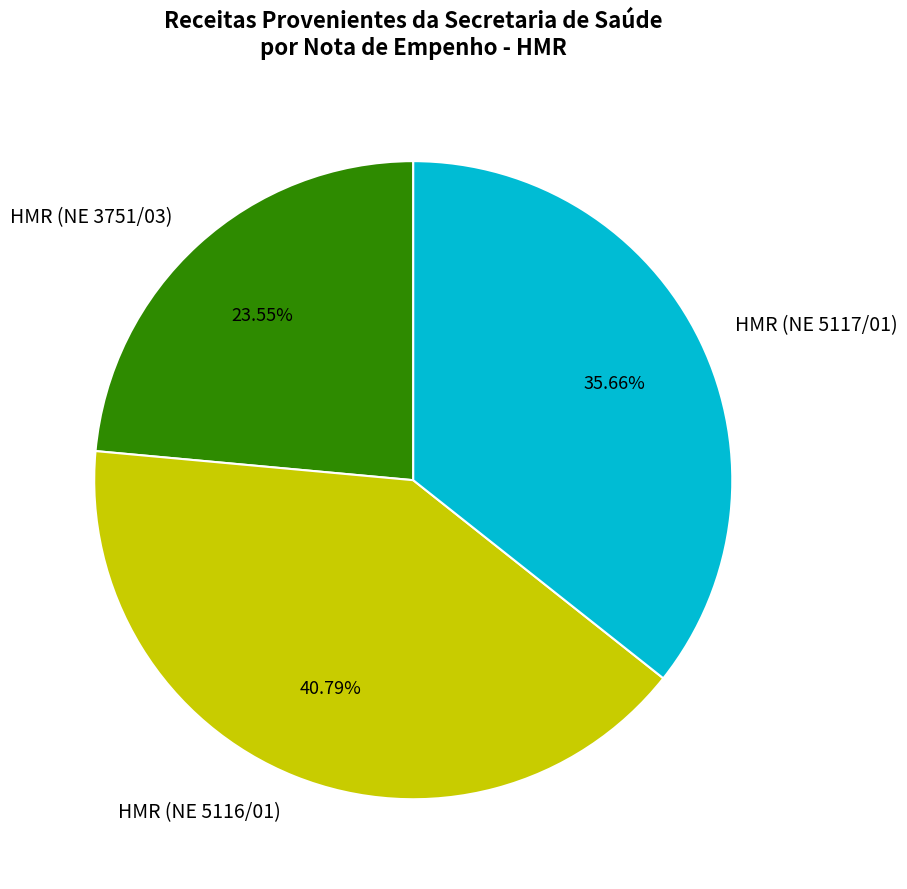

Which has a higher value, HMR (NE 5116/01) or HMR (NE 3751/03)?

HMR (NE 5116/01)